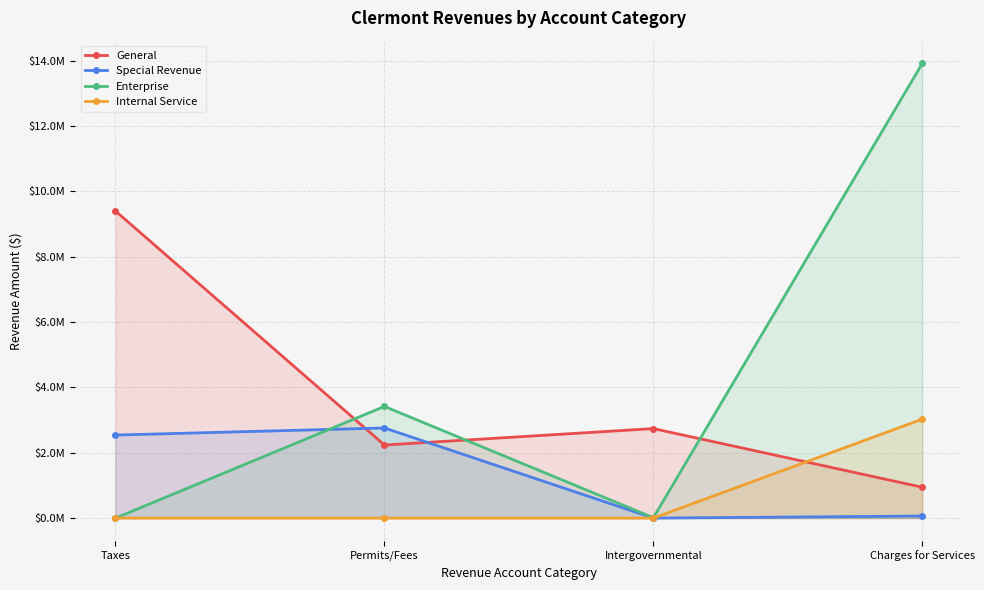

What is the label of the 2nd point from the right?

Intergovernmental